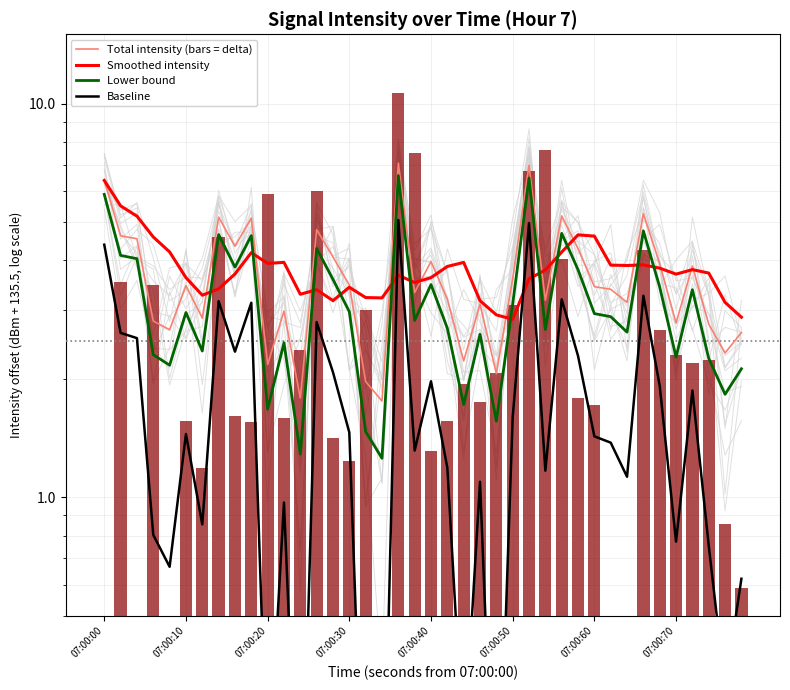

What is the maximum value shown in the chart?

7.1